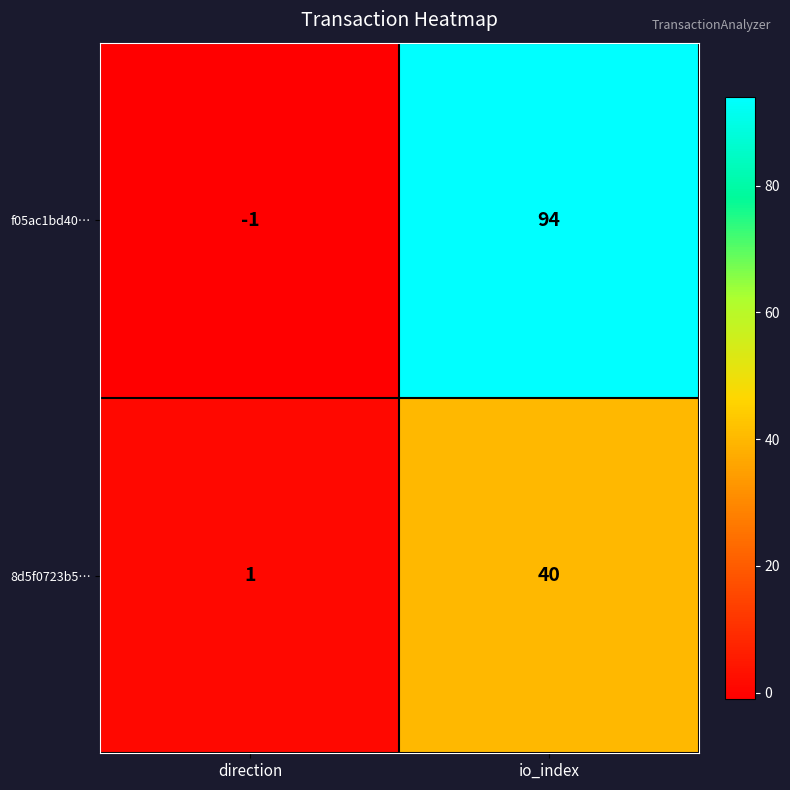

Reading left to right, list all the values displayed in this chart.

f05ac1bd40…: -1	94
8d5f0723b5…: 1	40